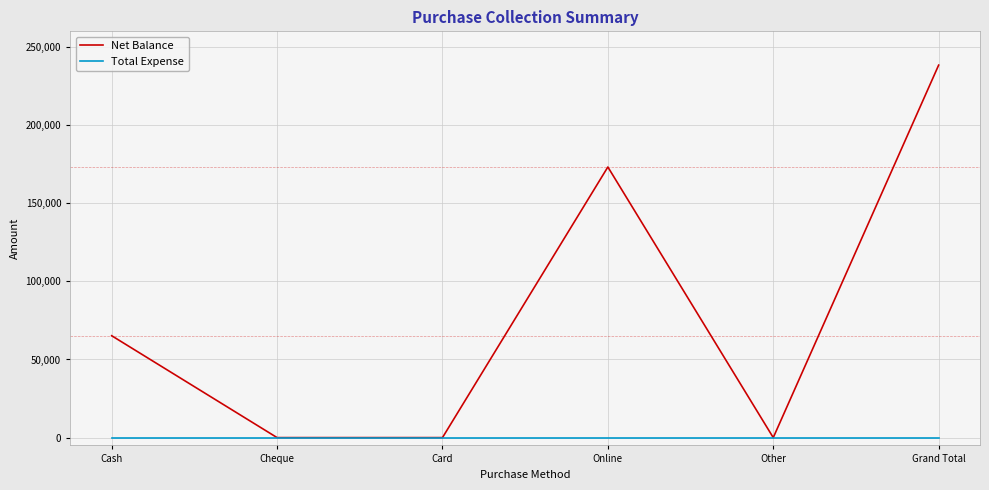

Count the number of data series in this chart.

2